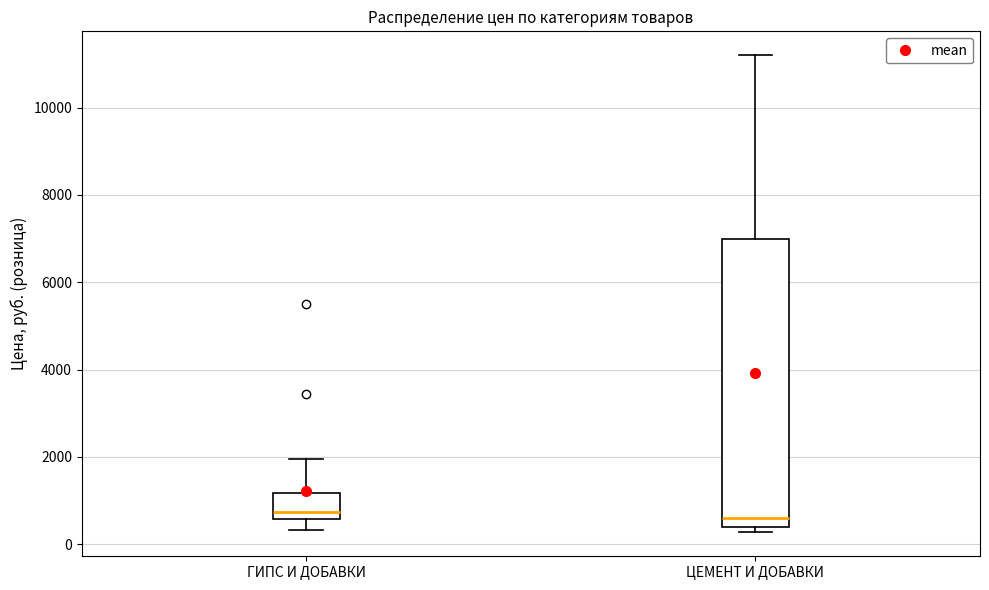

Reading left to right, read every box against the y-axis: the position of its median line, the range the box covers, and the ends of its whiskers. The values are not printed on the chart, so give them approximately, as read against the axis.

ГИПС И ДОБАВКИ: median 800, box 600 to 1200, whiskers 400 to 2000
ЦЕМЕНТ И ДОБАВКИ: median 600, box 400 to 7000, whiskers 200 to 11200